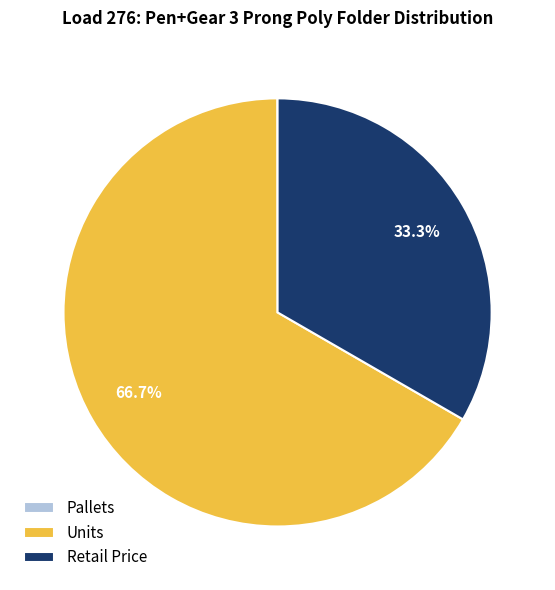

Which category has the biggest portion of the pie?

Units